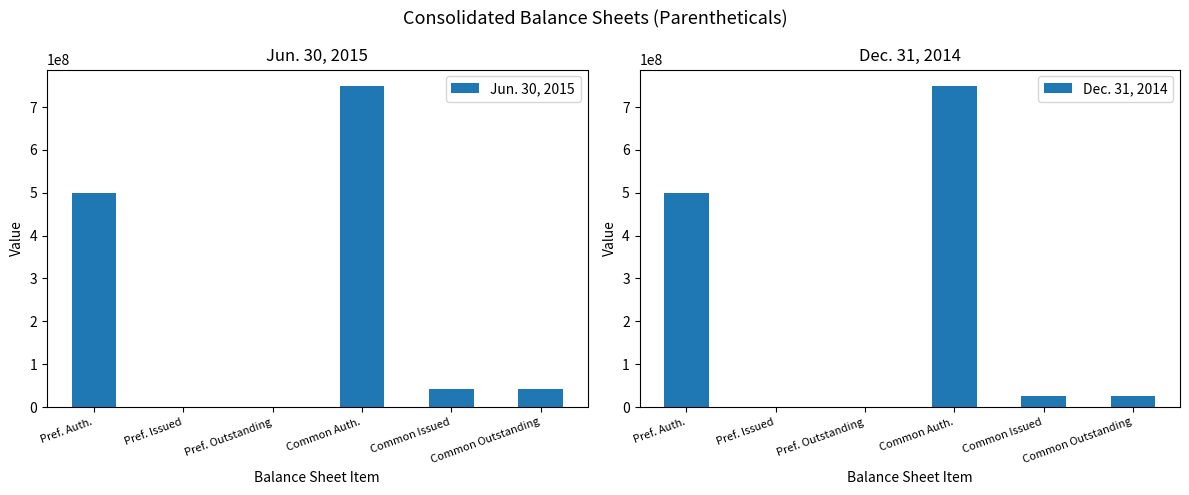

Is the value of Dec. 31, 2014 at Pref. Auth. greater than the value of Jun. 30, 2015 at Pref. Auth.?

No